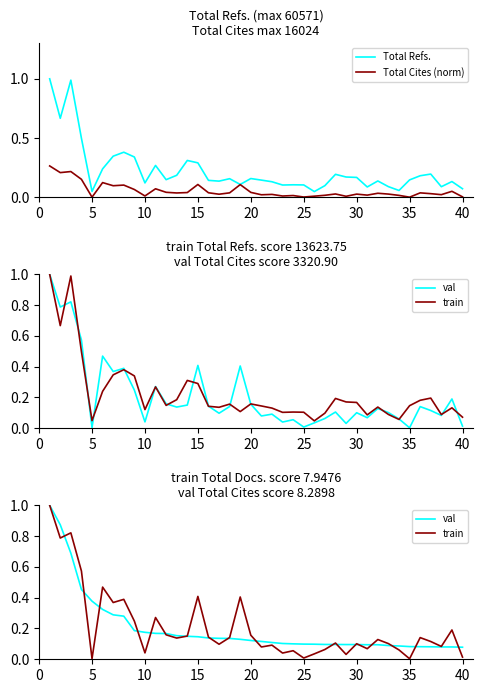

What is the value of the val point at the 27th from the left?

0.1